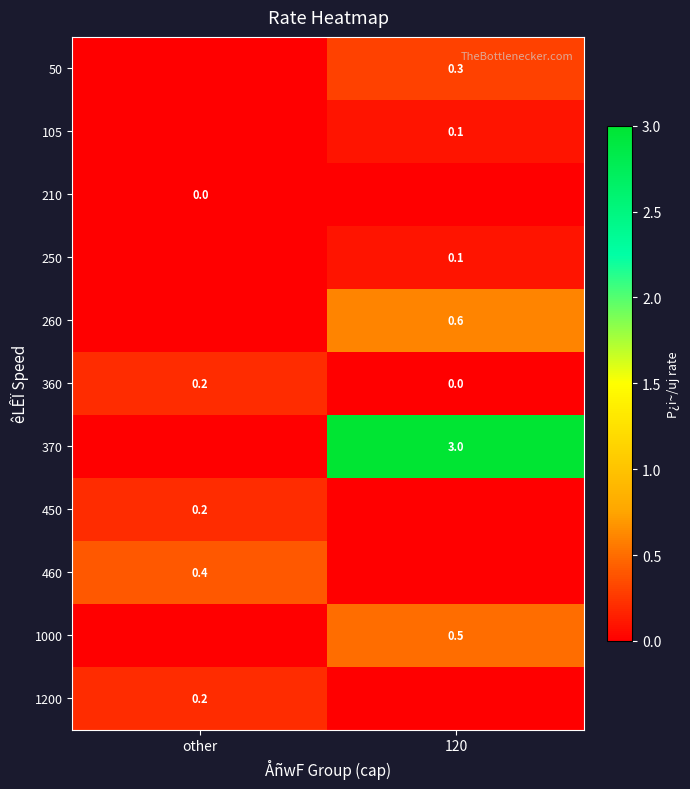

Count the number of data series in this chart.

11